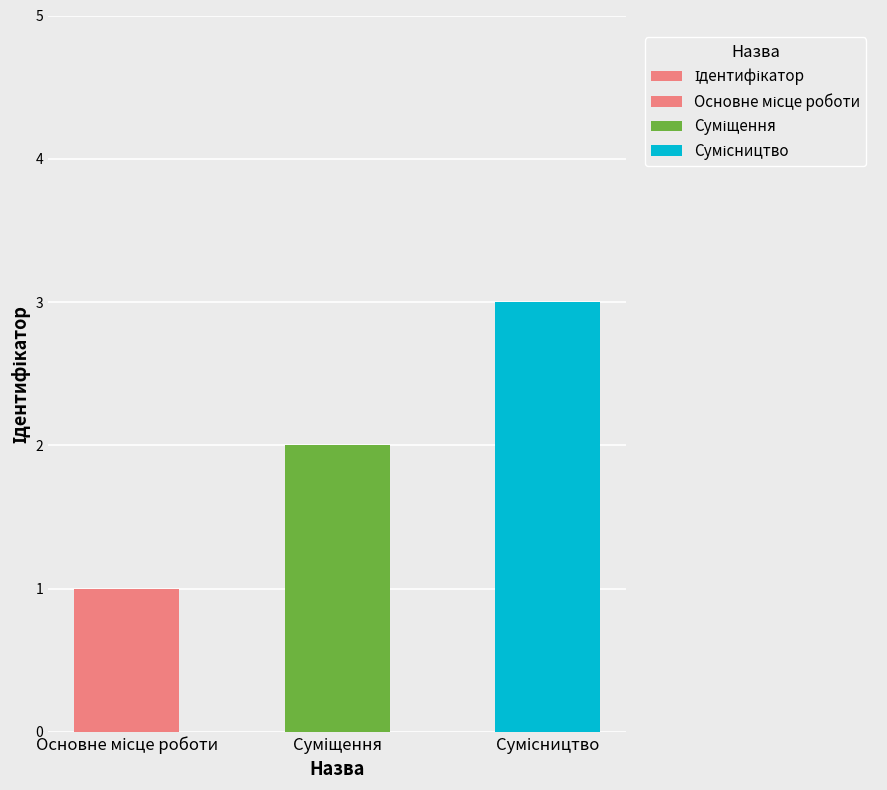

Between Сумісництво and Суміщення, which is larger?

Сумісництво